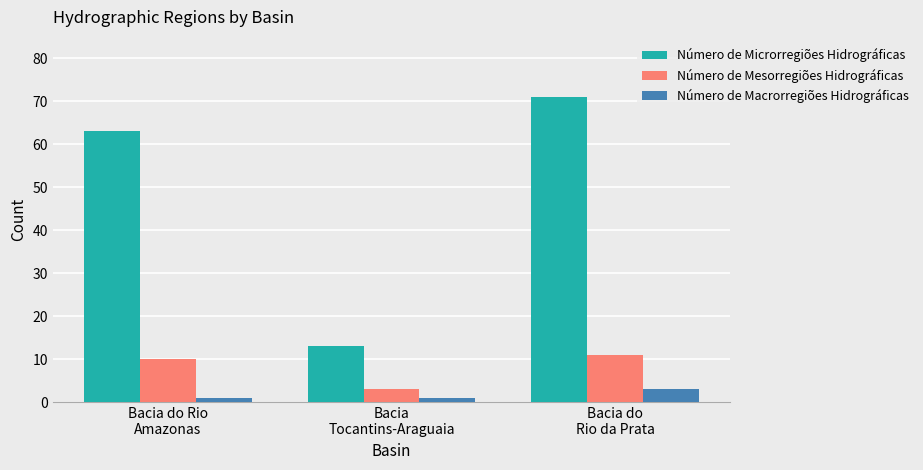

What is the highest value of the Número de Macrorregiões Hidrográficas series?

3